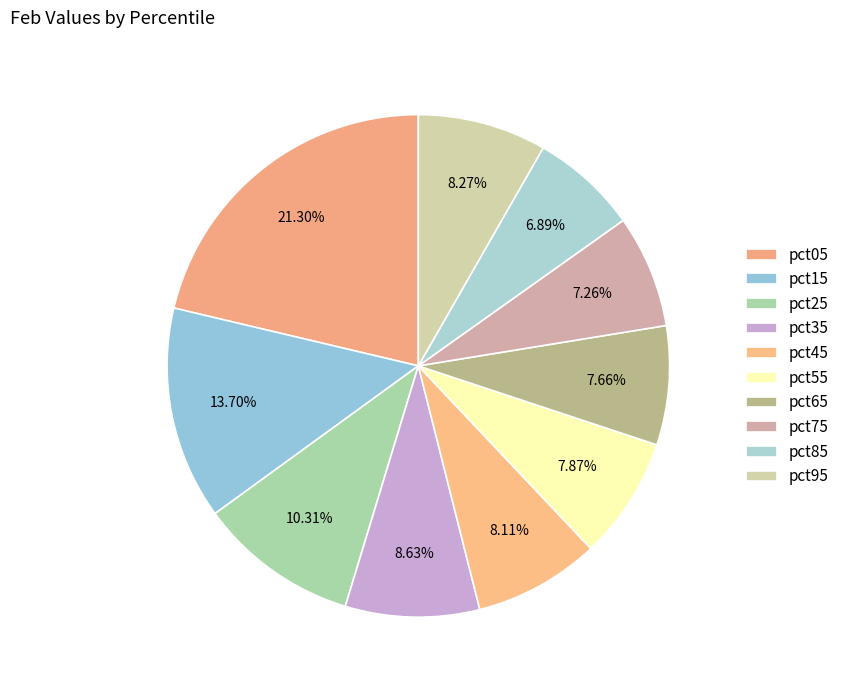

Does pct55 represent more than half of the total?

No